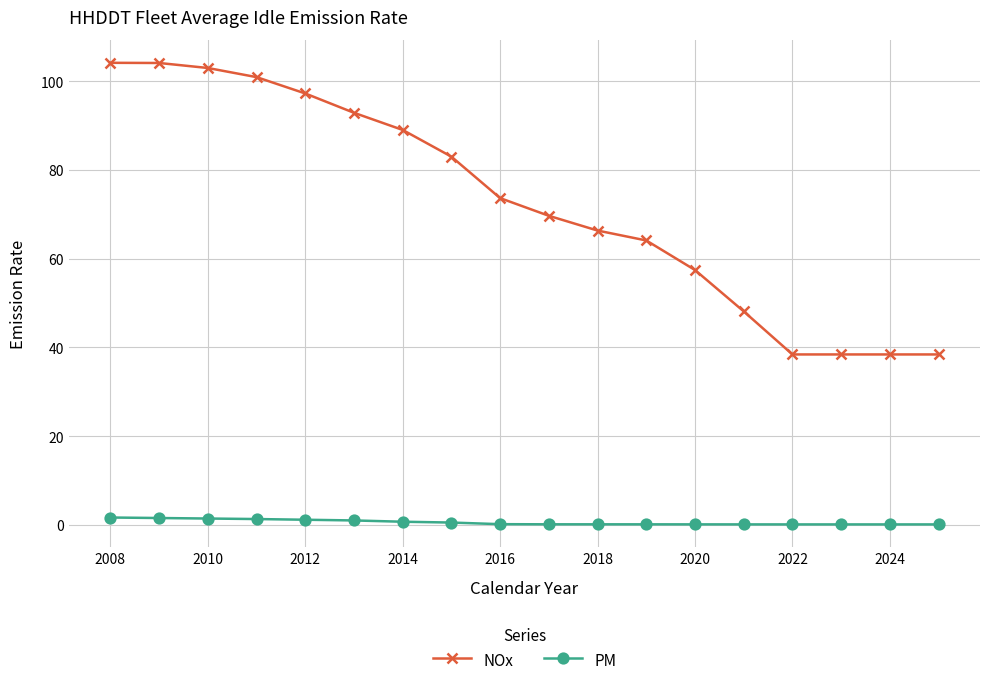

What is the value of the NOx point at the 5th from the left?

97.2